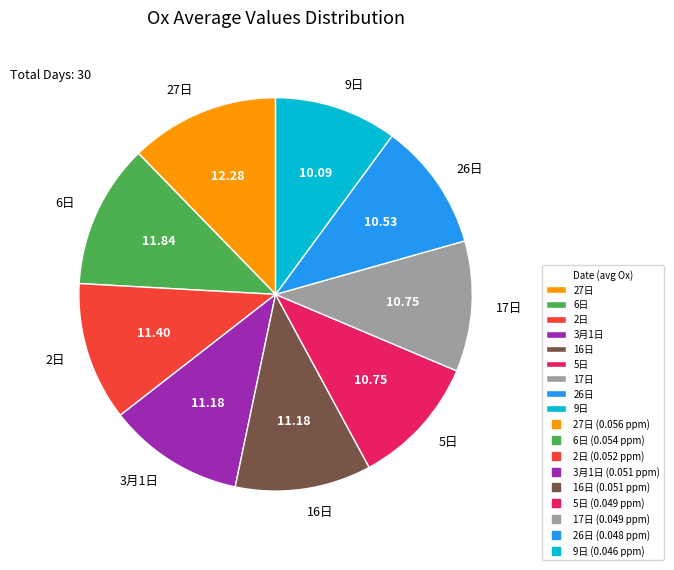

Is there any slice that represents more than half of the pie?

No